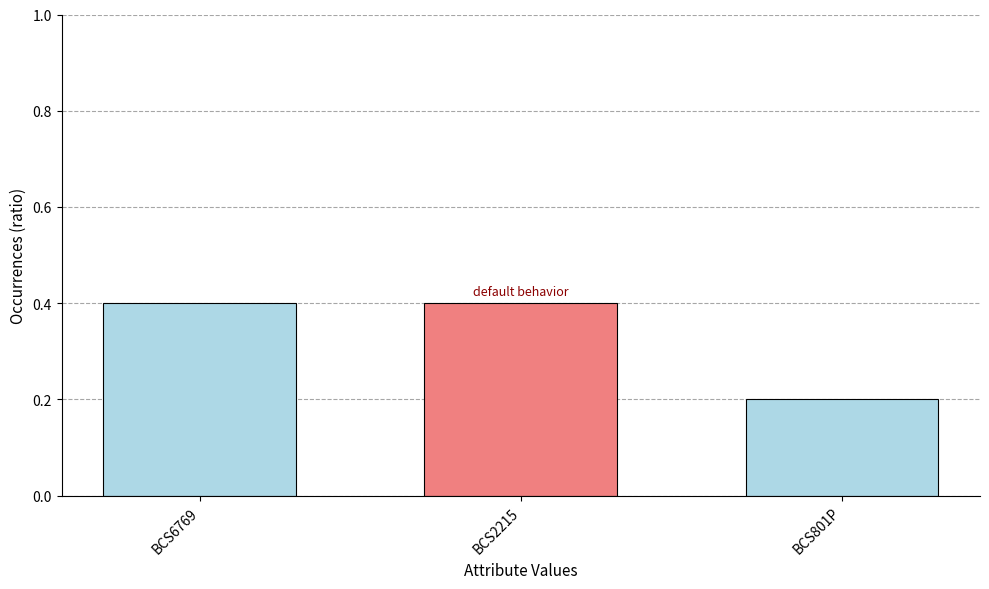

What is the average value?

0.3